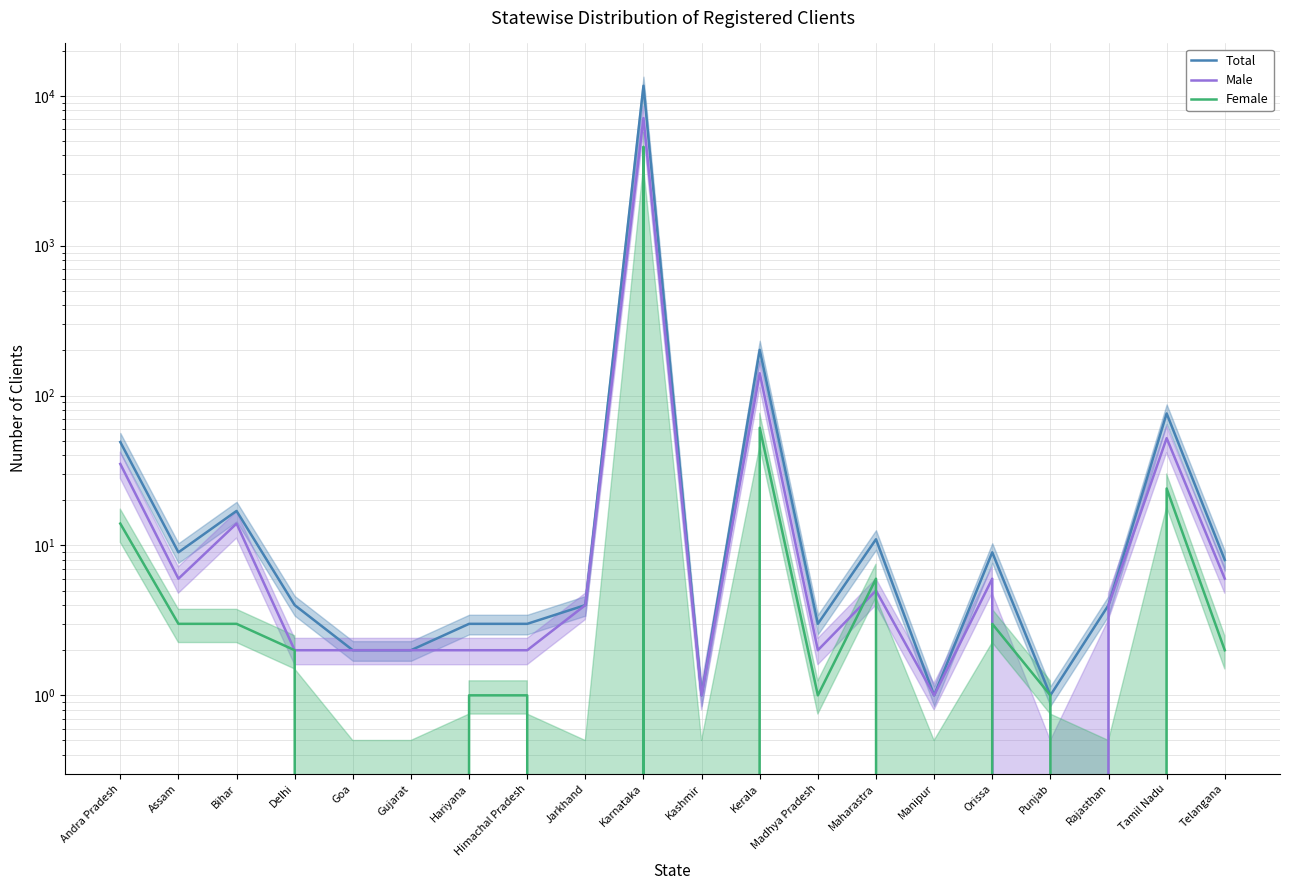

What is the average value of the Male series?

370